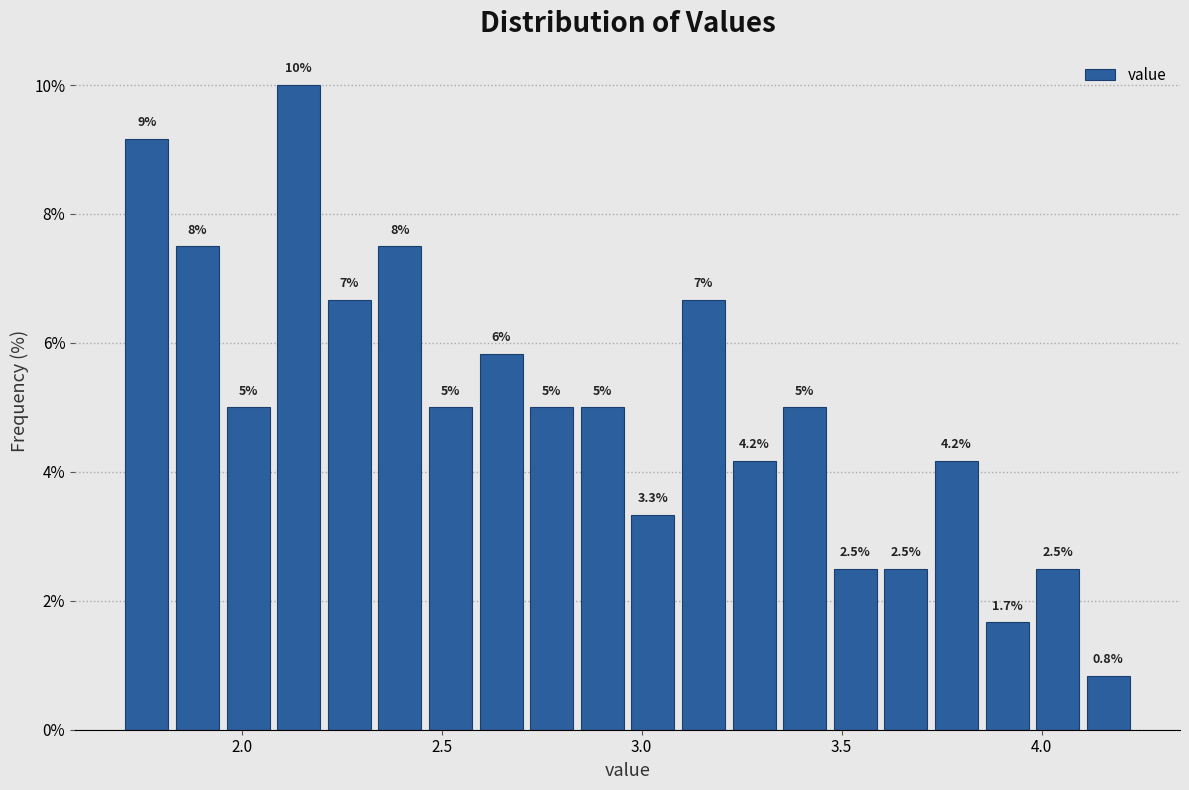

Around what value on the x-axis is the tallest bar? Give the approximate position of its centre, as read against the axis.

2.15